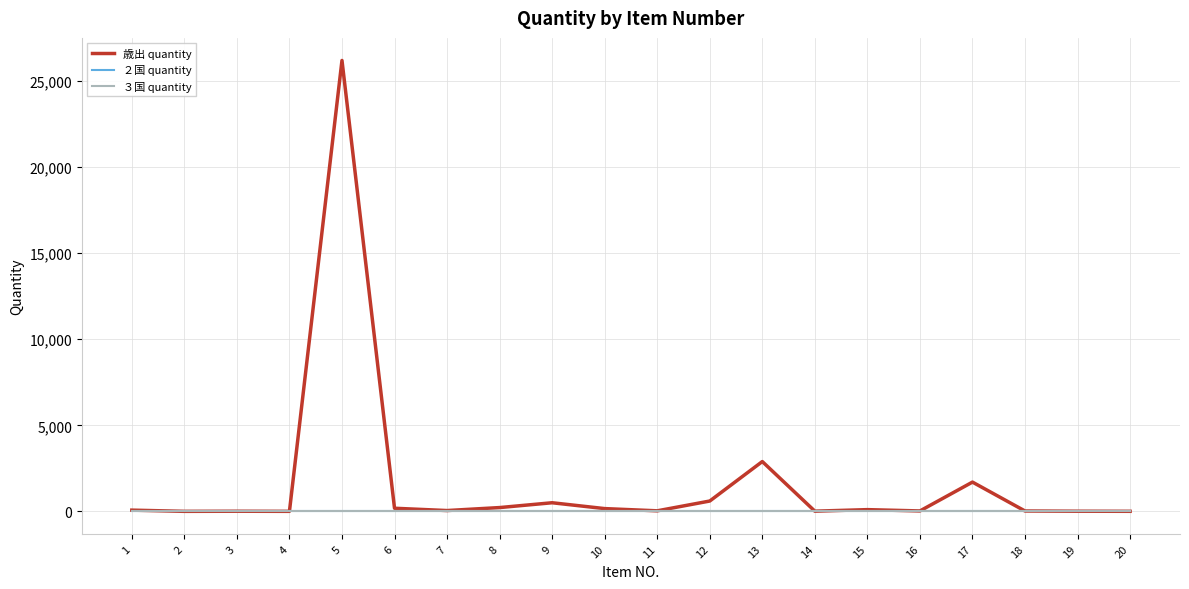

Does the chart have visible grid lines?

Yes